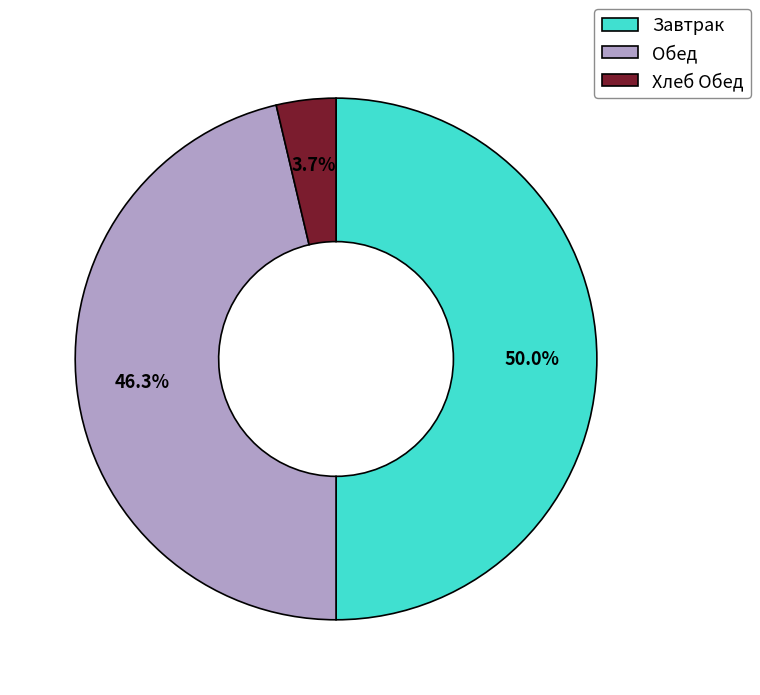

Which category has the biggest portion of the pie?

Завтрак